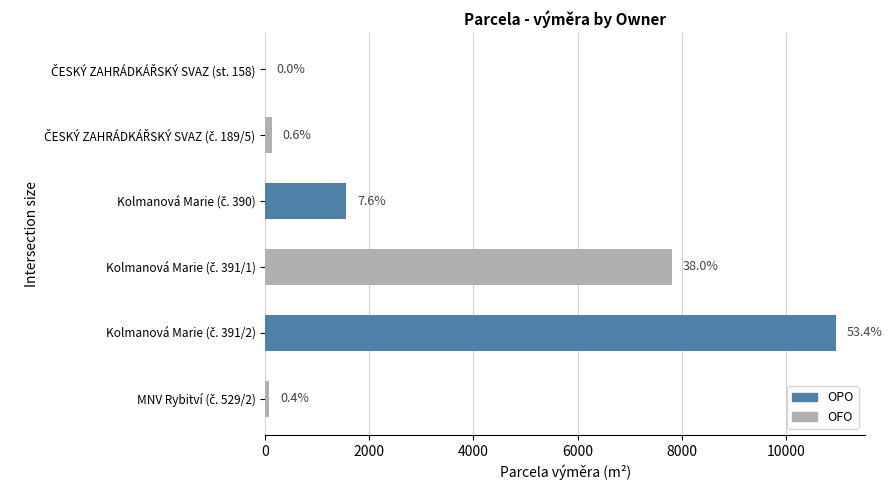

Are the bars horizontal?

Yes